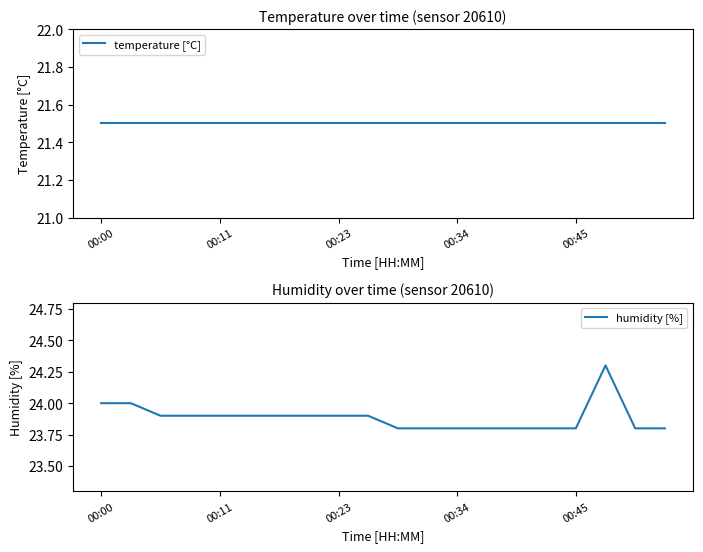

True or false: temperature [°C] and humidity [%] cross at least once.

False